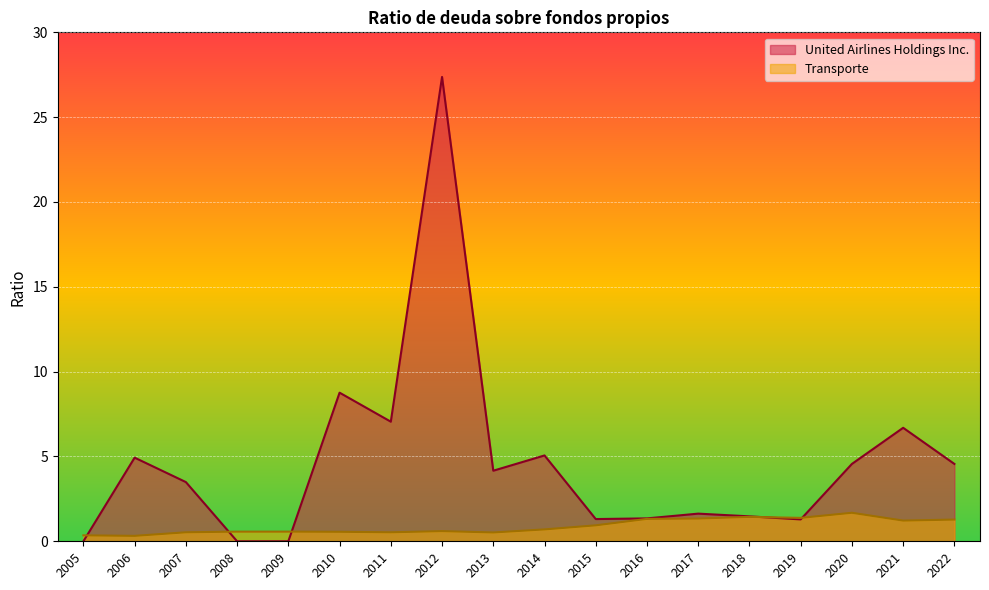

What is the value of the Transporte point at the 10th from the left?

0.5